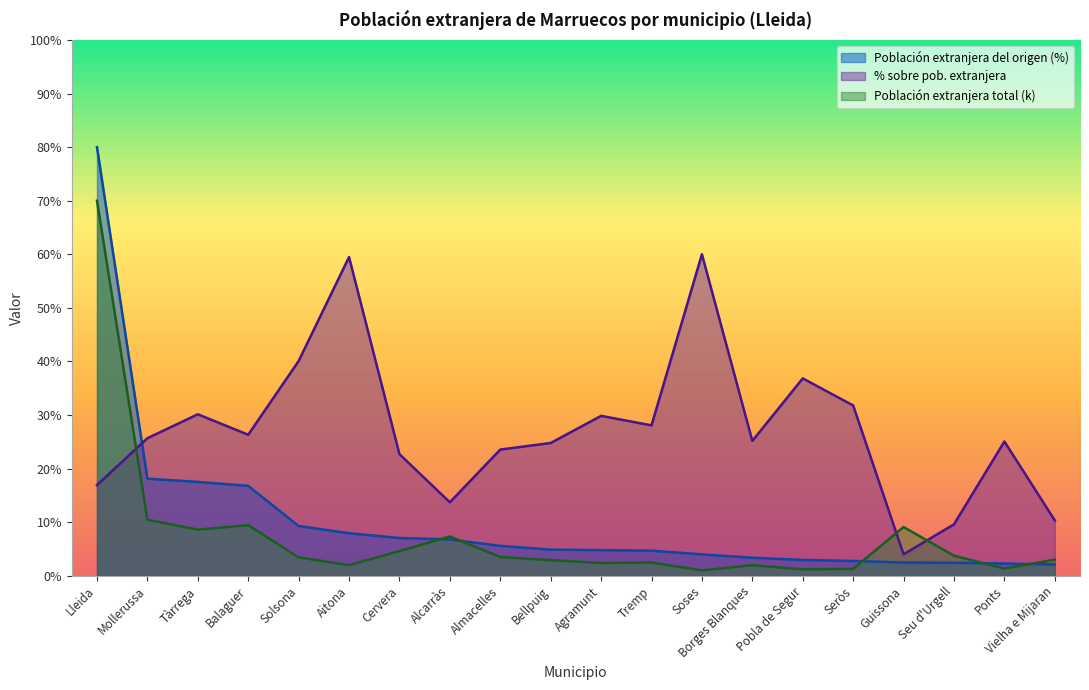

Between which two adjacent categories do Población extranjera total (k) and % sobre pob. extranjera first intersect?

Lleida and Mollerussa